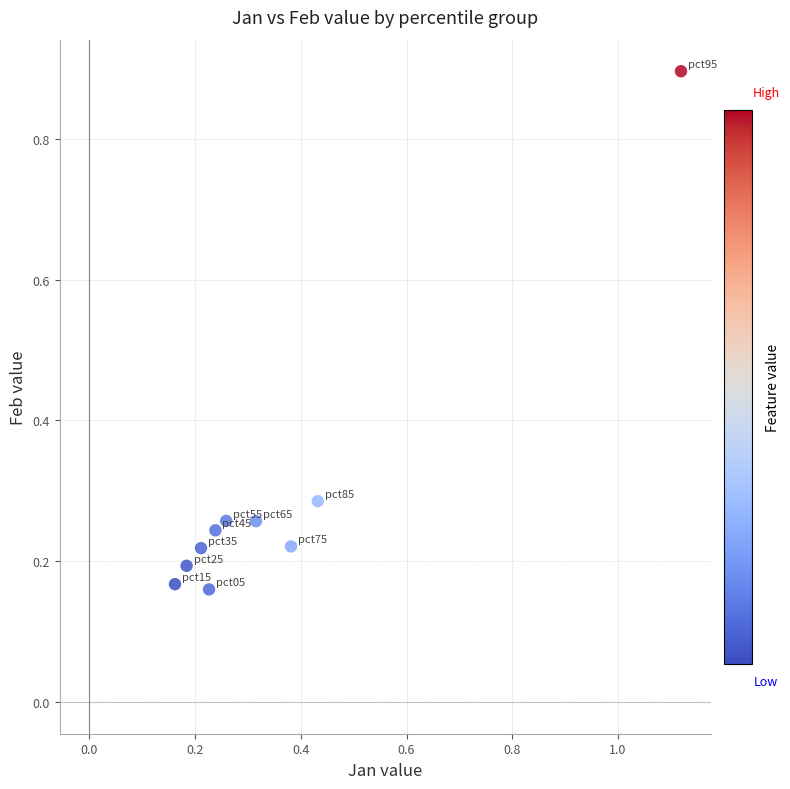

What is the range of Y values (max minus min)?

0.7